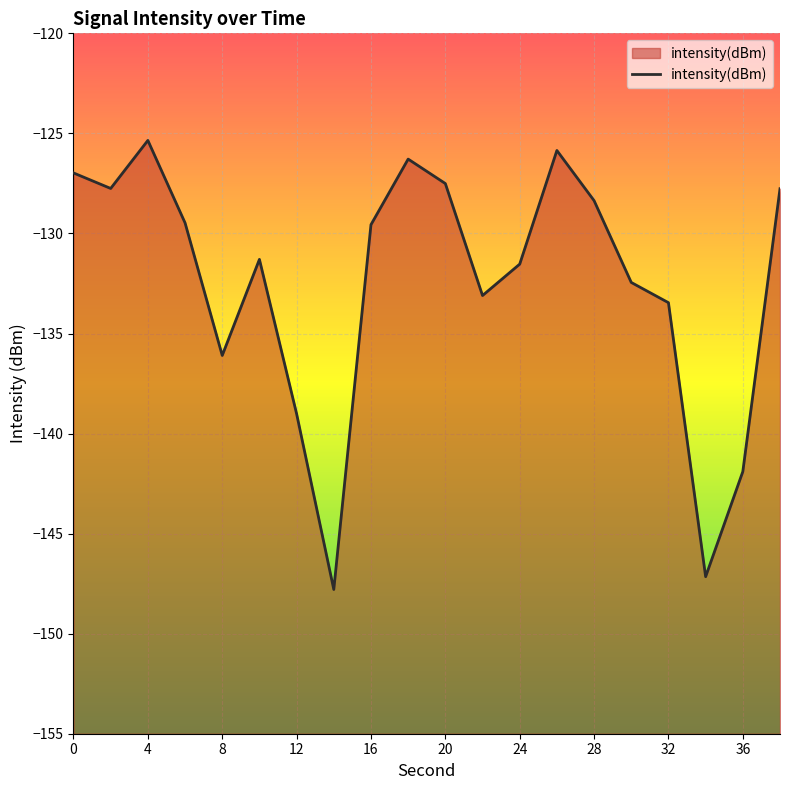

At which category does the data reach its first local peak?

4